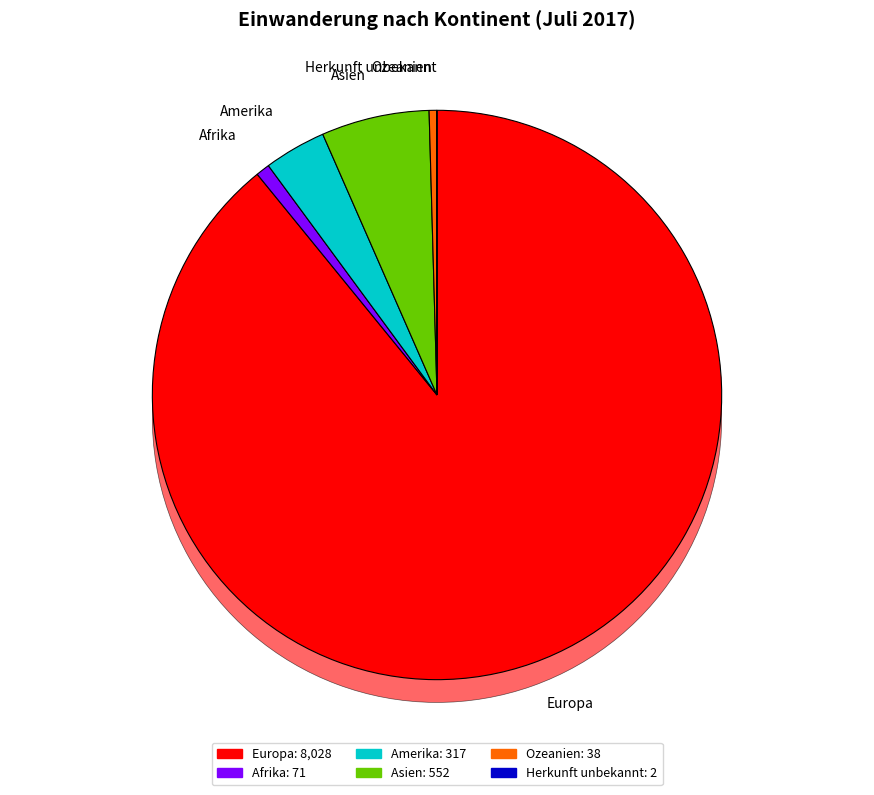

What portion of the pie excludes Afrika?

99.2%